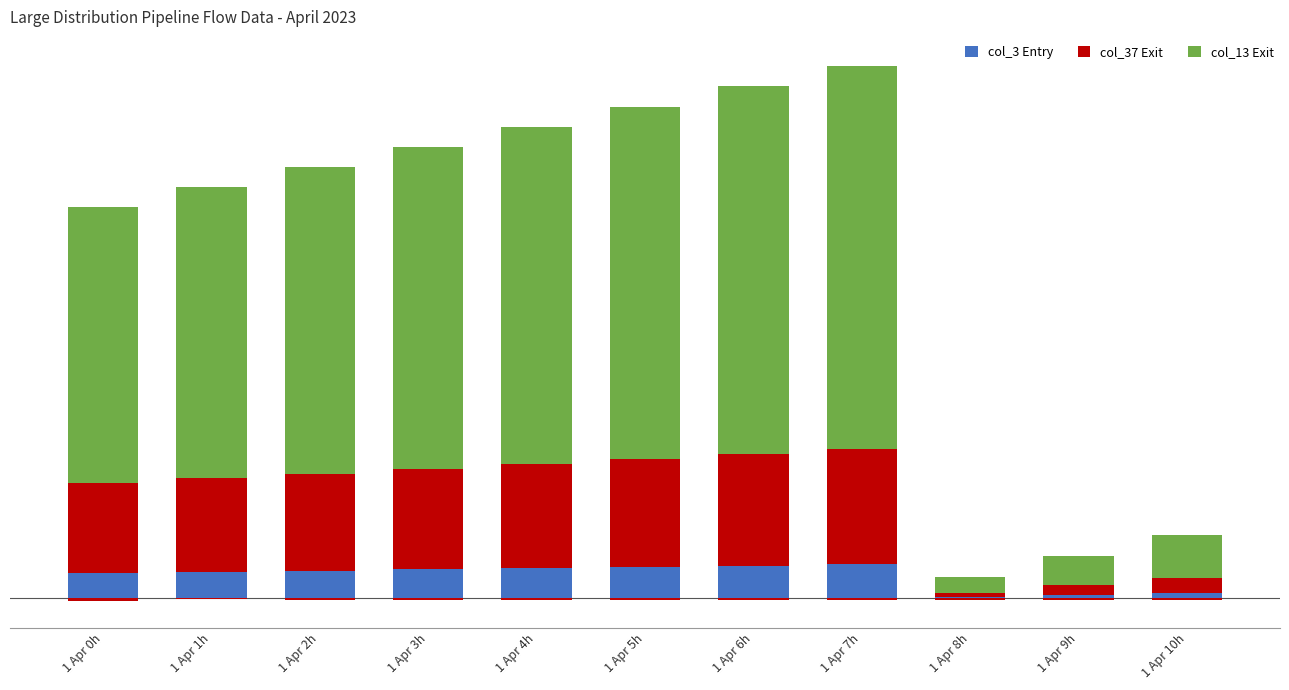

List the labels in order of col_37 Exit value, largest first.

1 Apr 7h, 1 Apr 6h, 1 Apr 5h, 1 Apr 4h, 1 Apr 3h, 1 Apr 2h, 1 Apr 1h, 1 Apr 0h, 1 Apr 10h, 1 Apr 9h, 1 Apr 8h